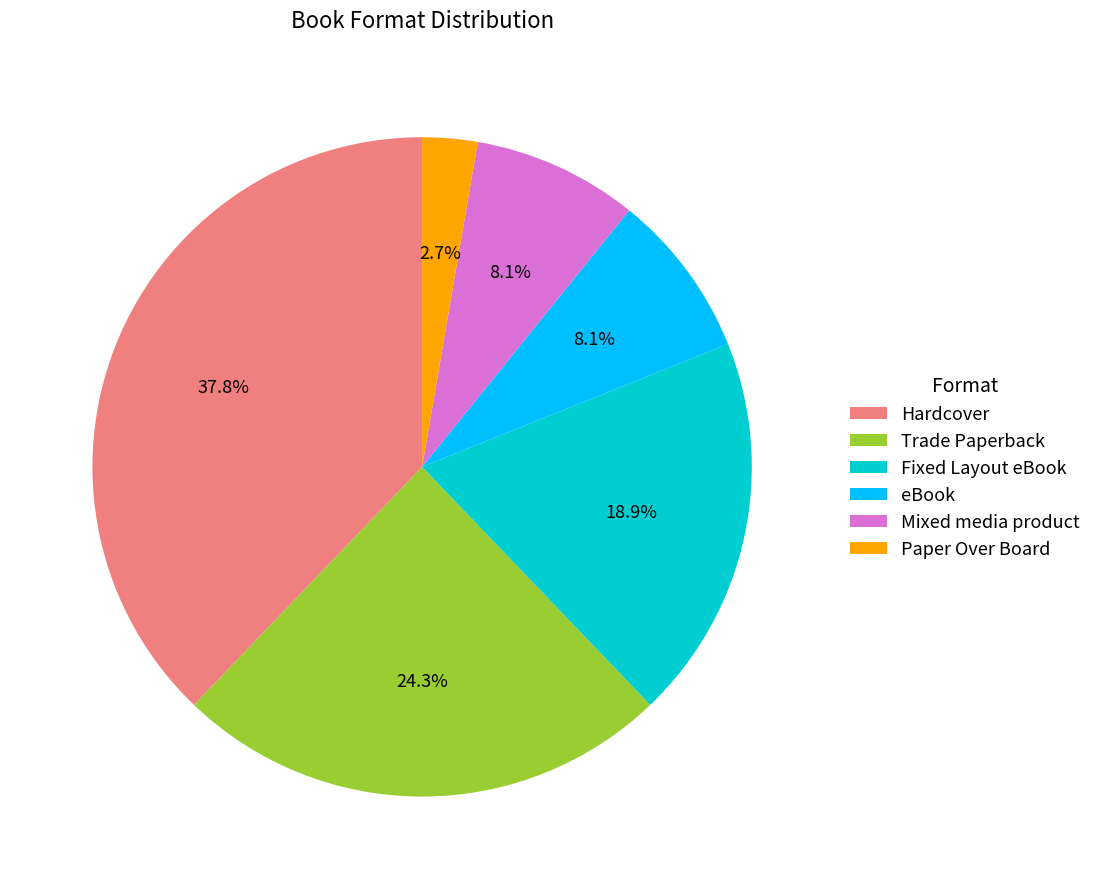

Do Hardcover and Trade Paperback together represent more than half of the pie?

Yes